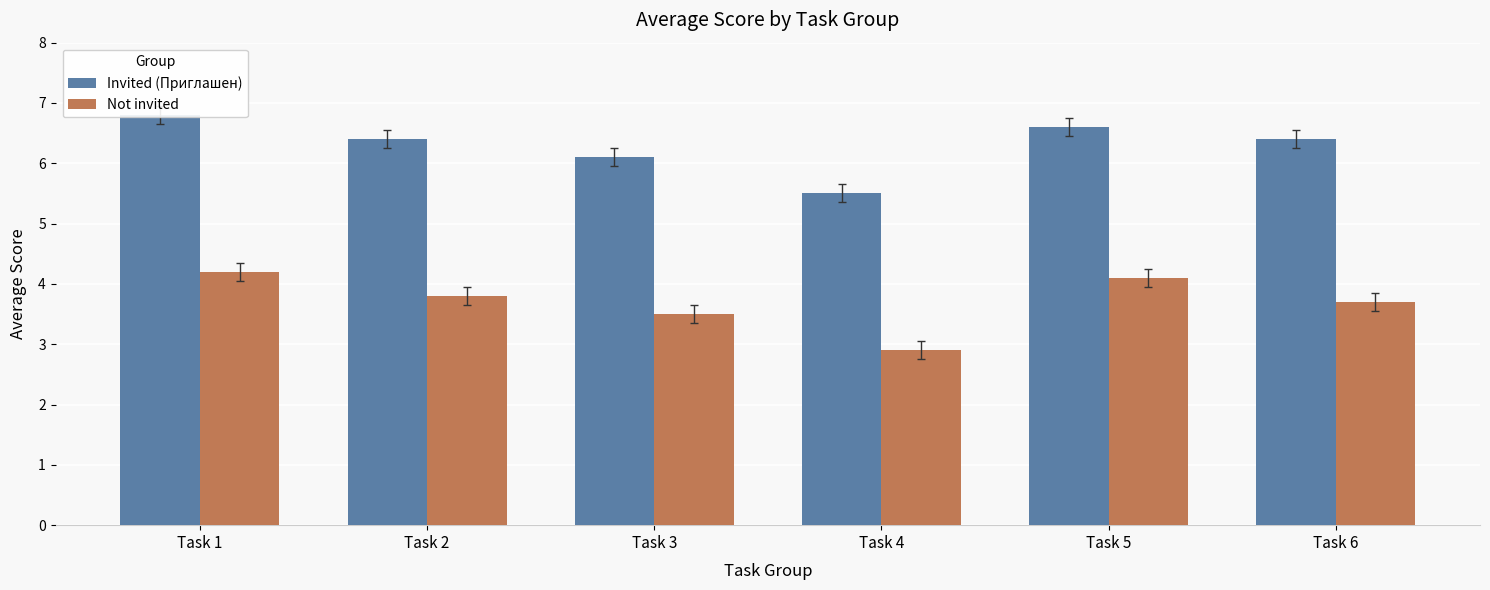

What is the average value of the Invited (Приглашен) series?

6.3